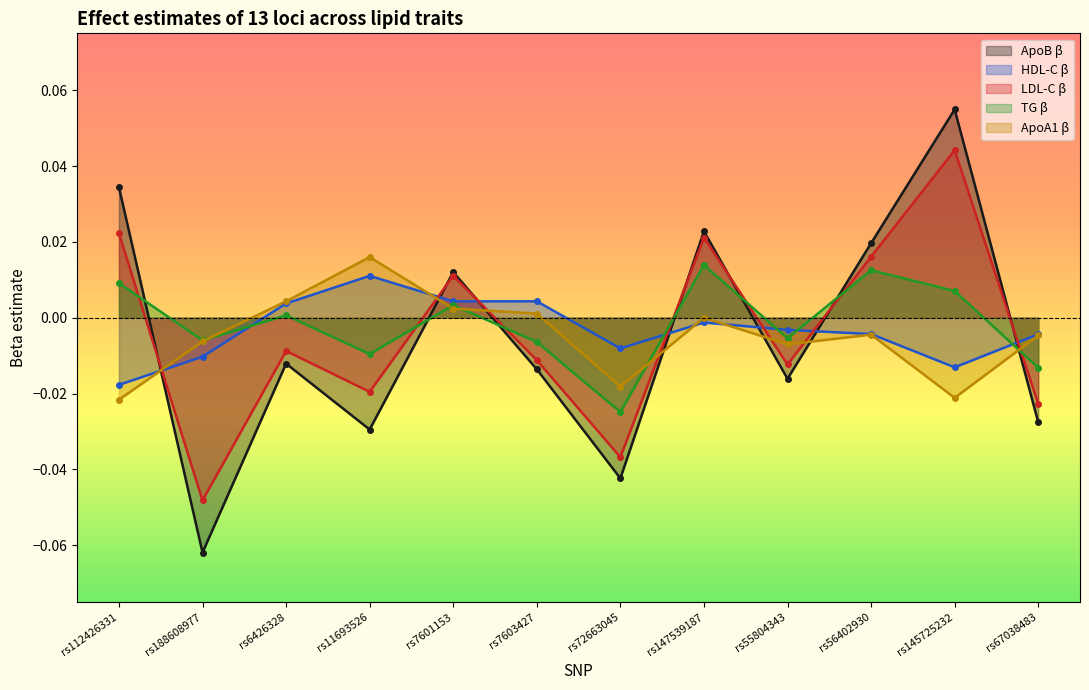

Reading right to left, extract all data points from this chart.

apob_beta: rs67038483=-0.0	rs145725232=0.1	rs56402930=0.0	rs55804343=-0.0	rs147539187=0.0	rs72663045=-0.0	rs7603427=-0.0	rs7601153=0.0	rs11693526=-0.0	rs6426328=-0.0	rs188608977=-0.1	rs112426331=0.0
hdl_beta: rs67038483=-0.0	rs145725232=-0.0	rs56402930=-0.0	rs55804343=-0.0	rs147539187=-0.0	rs72663045=-0.0	rs7603427=0.0	rs7601153=0.0	rs11693526=0.0	rs6426328=0.0	rs188608977=-0.0	rs112426331=-0.0
ldl_beta: rs67038483=-0.0	rs145725232=0.0	rs56402930=0.0	rs55804343=-0.0	rs147539187=0.0	rs72663045=-0.0	rs7603427=-0.0	rs7601153=0.0	rs11693526=-0.0	rs6426328=-0.0	rs188608977=-0.0	rs112426331=0.0
tg_beta: rs67038483=-0.0	rs145725232=0.0	rs56402930=0.0	rs55804343=-0.0	rs147539187=0.0	rs72663045=-0.0	rs7603427=-0.0	rs7601153=0.0	rs11693526=-0.0	rs6426328=0.0	rs188608977=-0.0	rs112426331=0.0
apoa1_beta: rs67038483=-0.0	rs145725232=-0.0	rs56402930=-0.0	rs55804343=-0.0	rs147539187=-0.0	rs72663045=-0.0	rs7603427=0.0	rs7601153=0.0	rs11693526=0.0	rs6426328=0.0	rs188608977=-0.0	rs112426331=-0.0